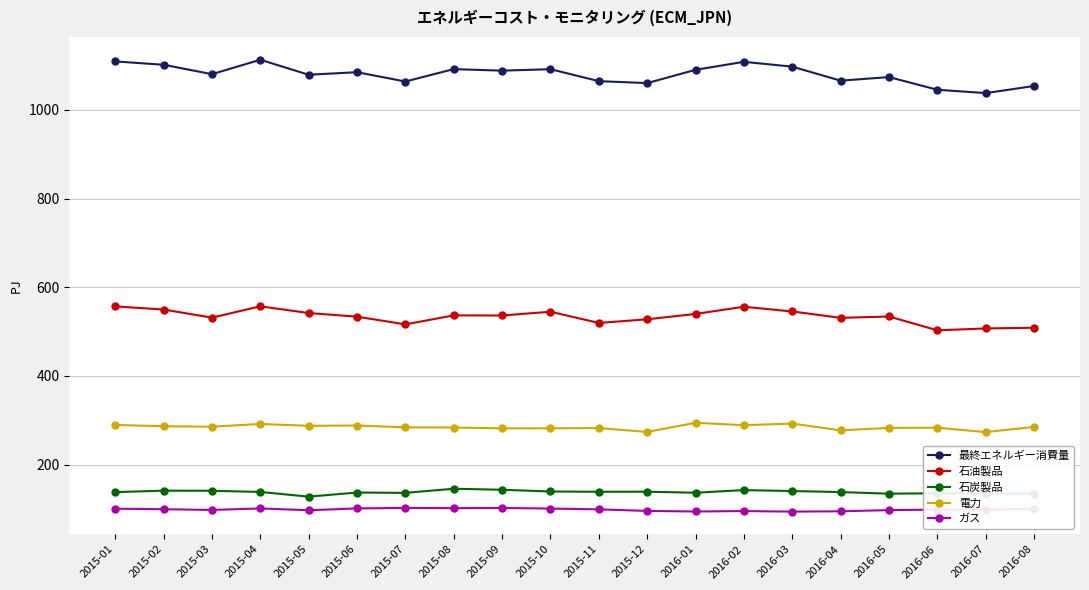

The 最終エネルギー消費量 series shows 704.6 at 2015-04. True or false?

False